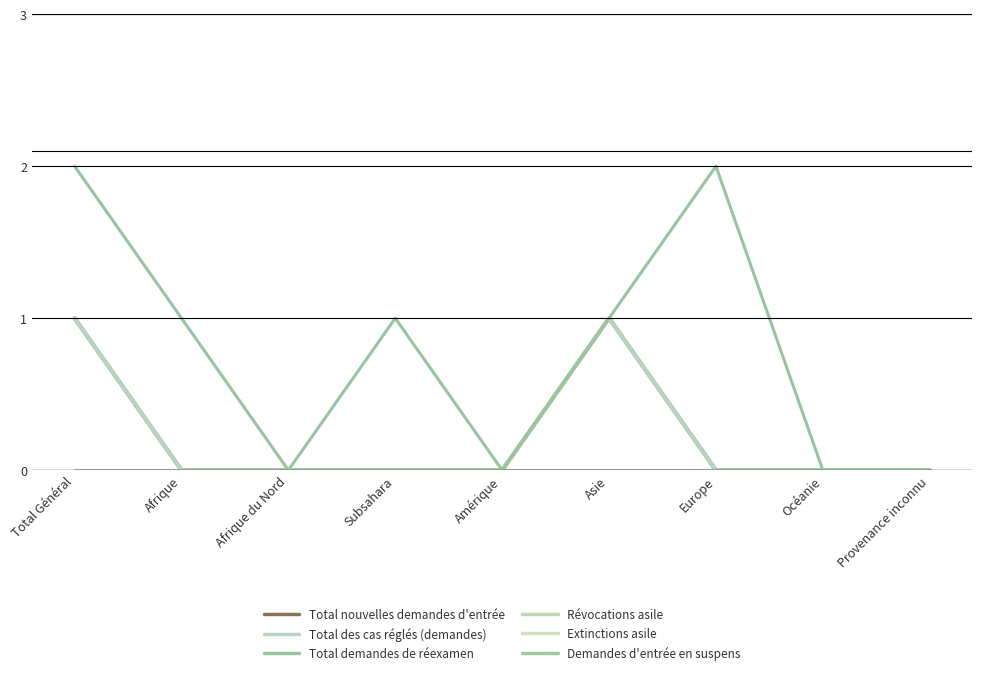

At which label is Révocations asile closest to 0?

Total Général